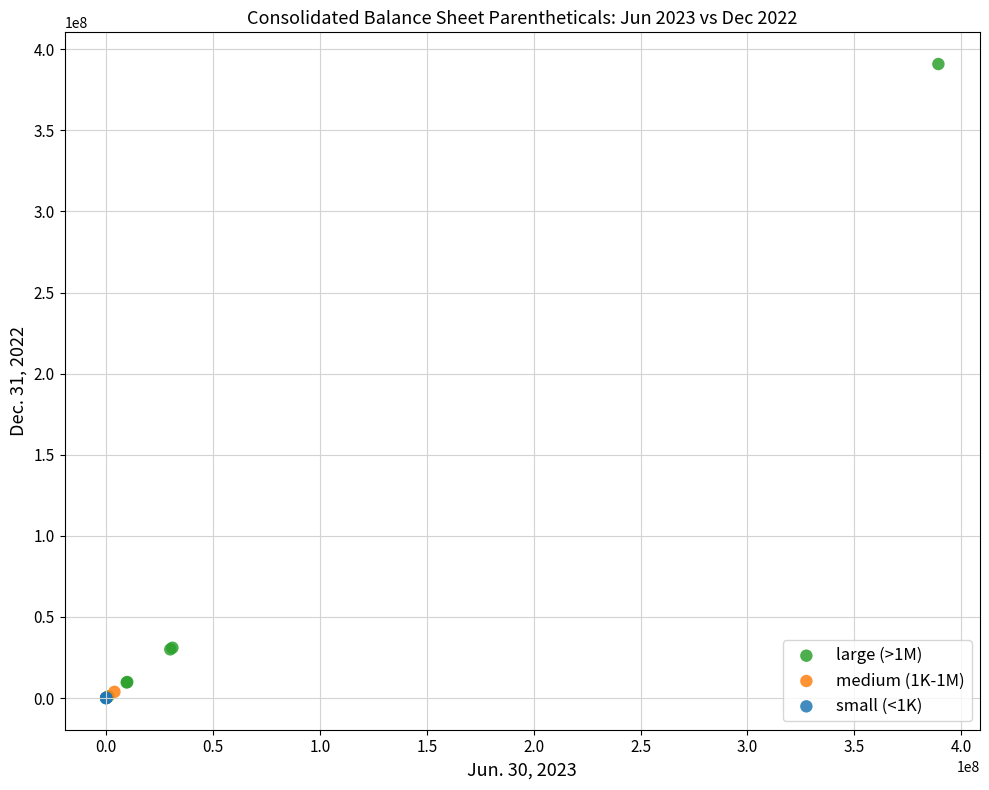

Which series has the widest spread of Y values?

large (>1M)